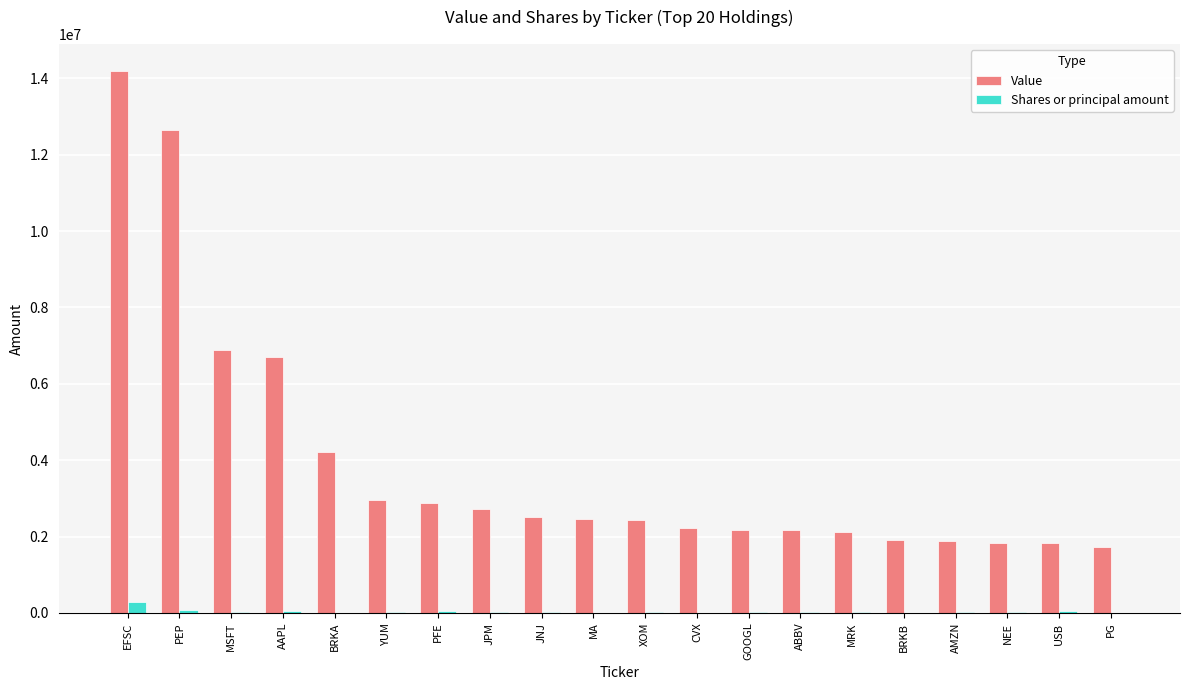

What is the sum of all Value values?

78460569